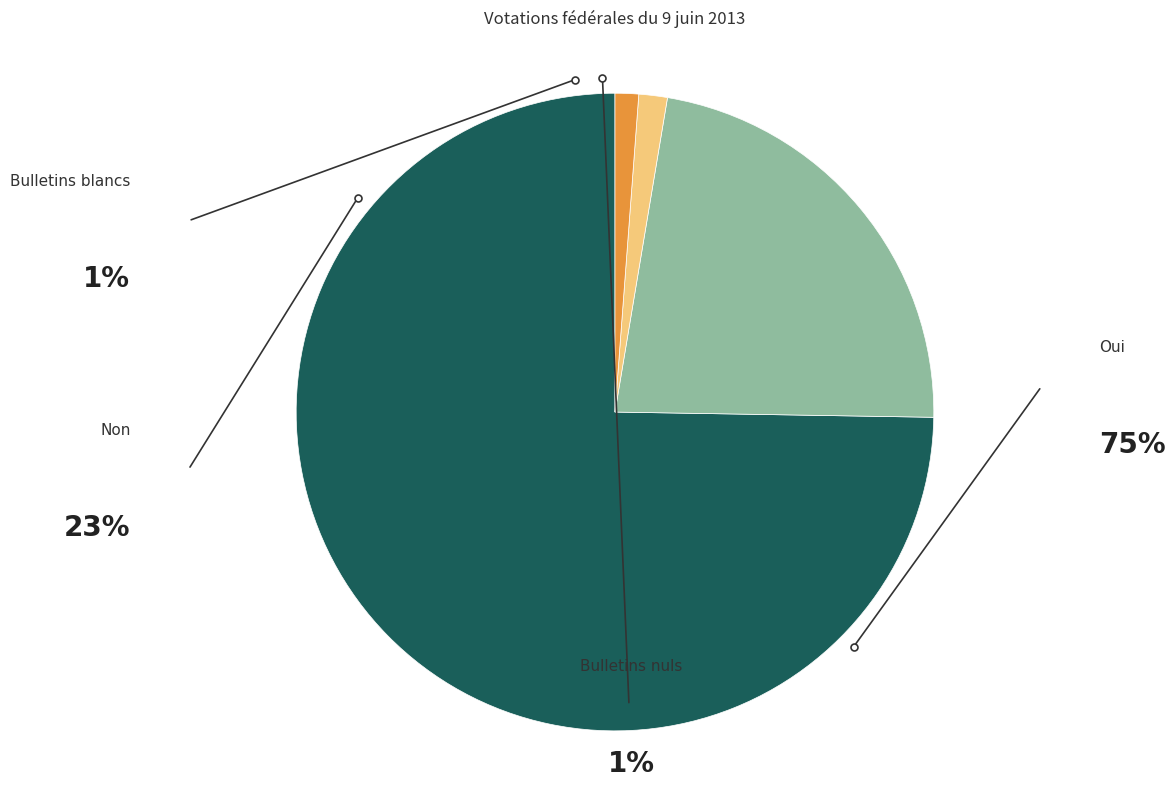

Which slice is the largest?

Oui